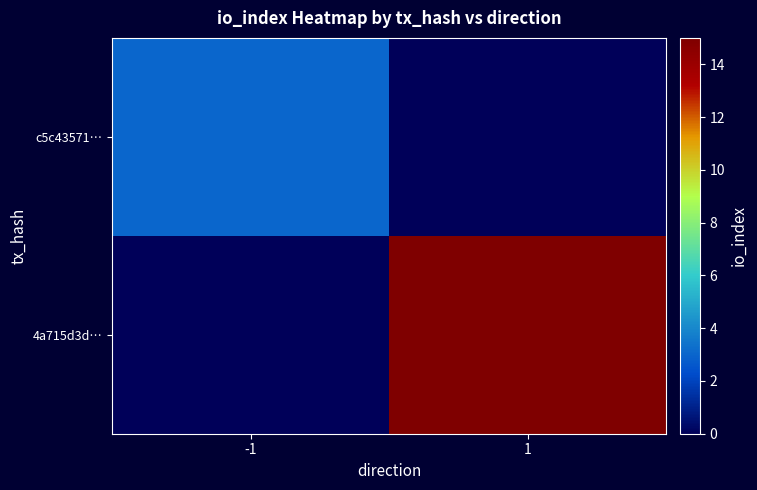

Which category has the lowest value across all series?

1